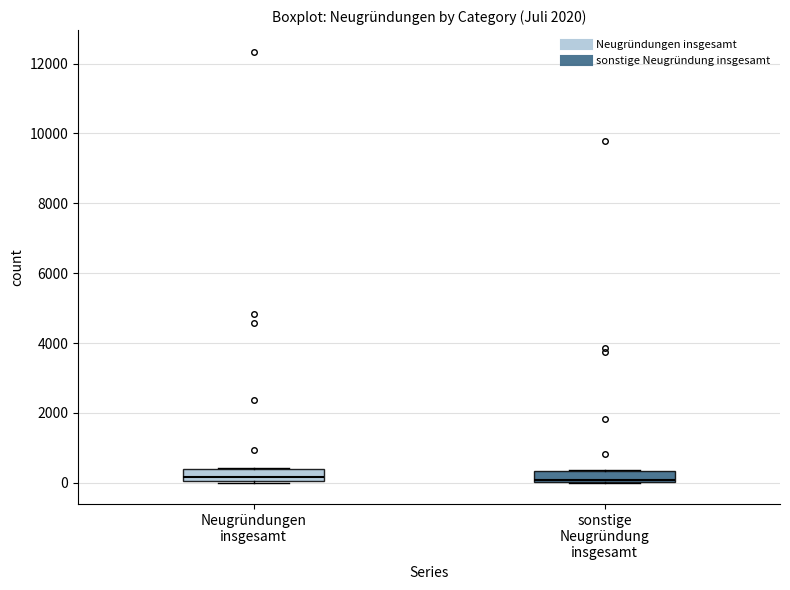

Where is the upper edge of the box for sonstige Neugründung insgesamt on the y-axis? The values are not printed on the chart, so give them approximately, as read against the axis.

400